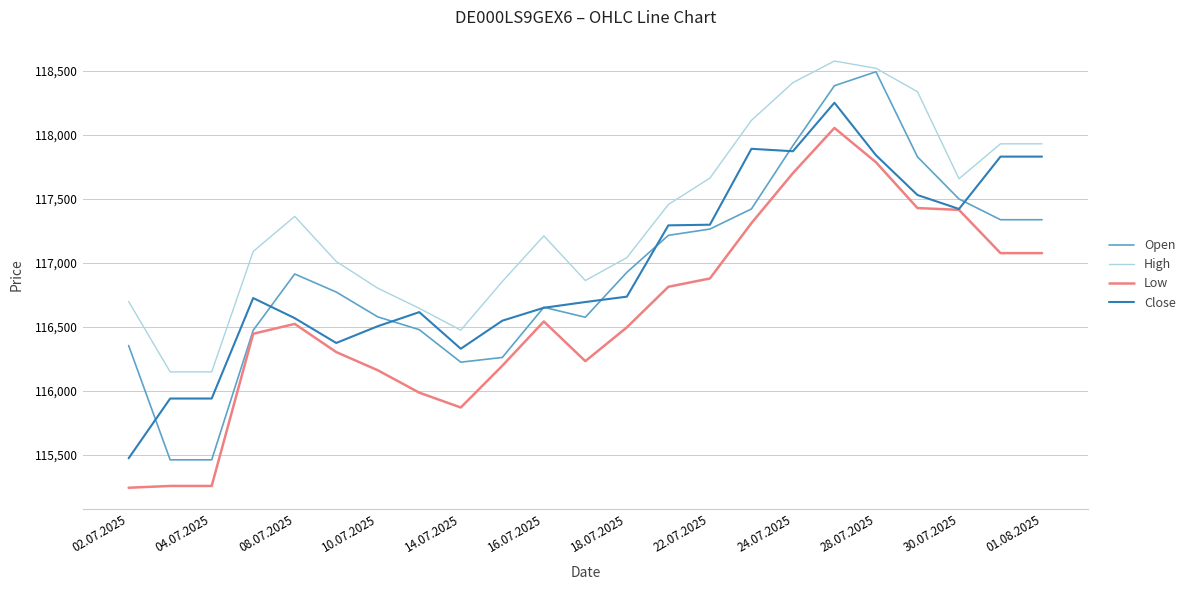

What is the highest value of the Open series?

118493